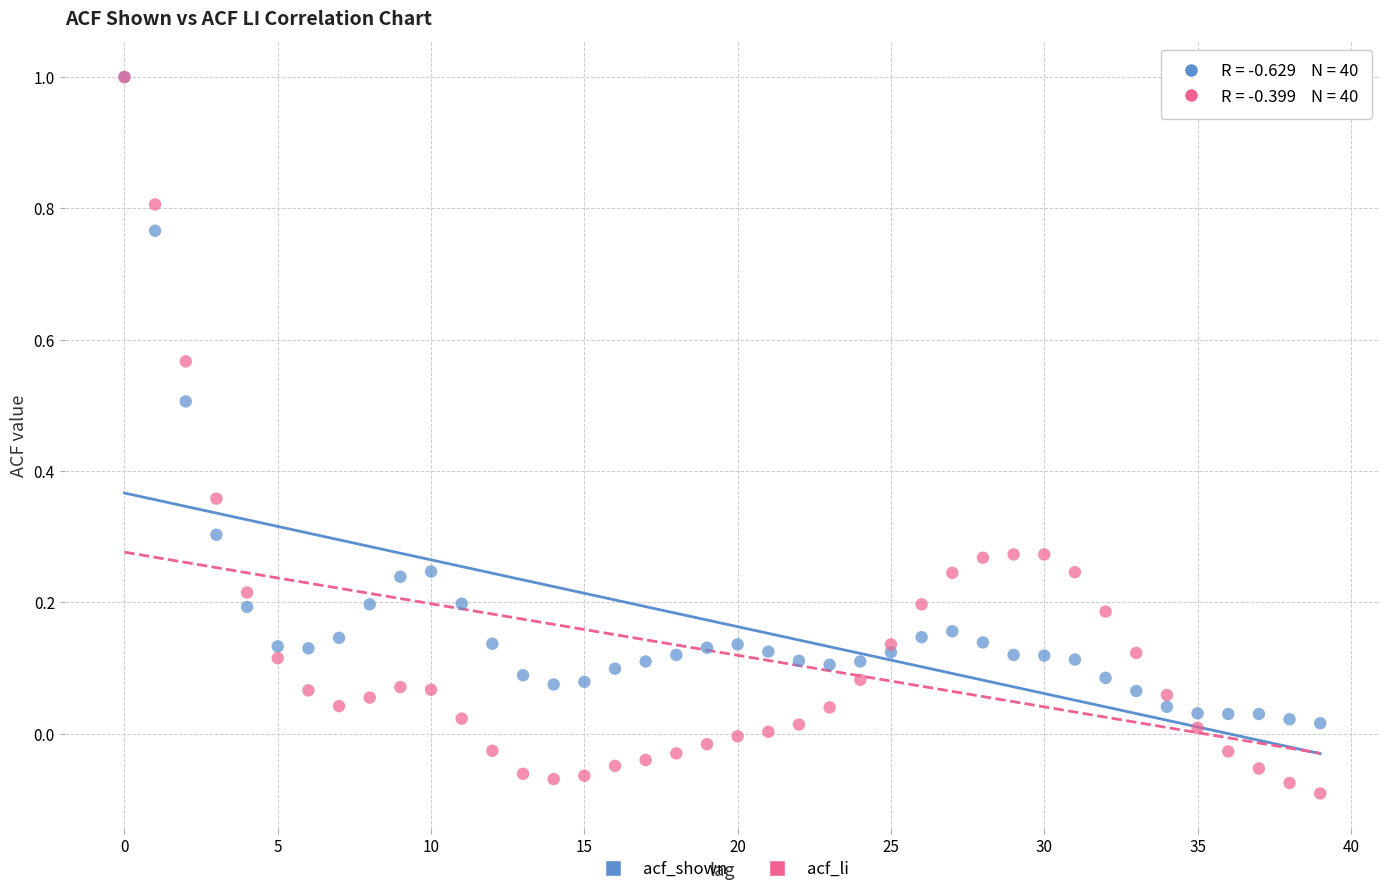

What are all the series names shown in the legend?

acf_shown, acf_li